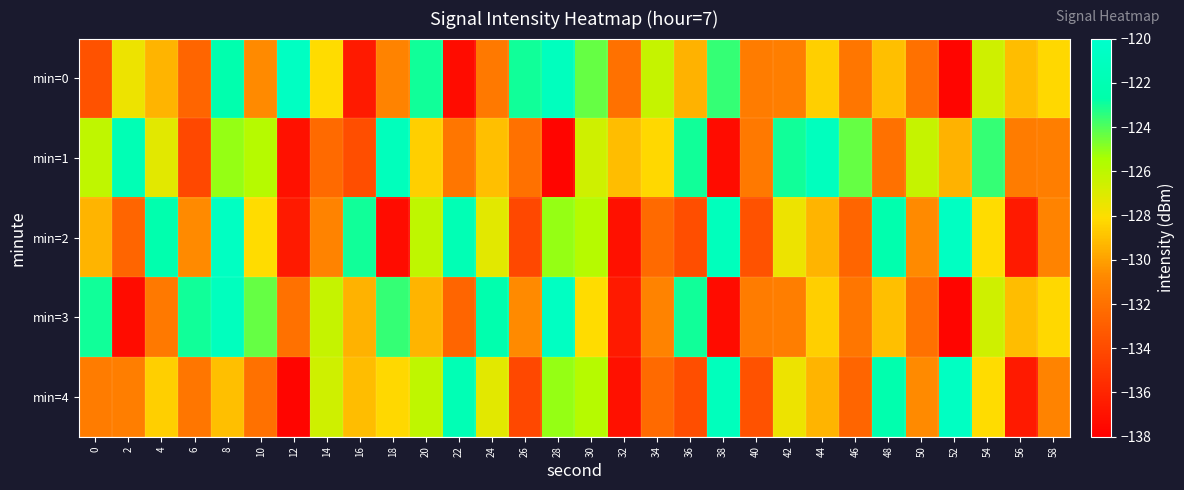

What is the minimum value shown in the chart?

-137.7